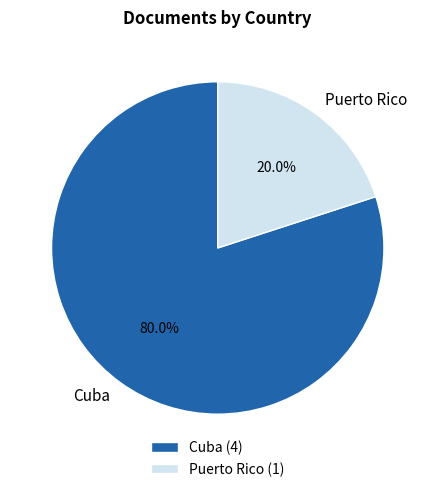

What percentage do Cuba and Puerto Rico together represent?

100.0%